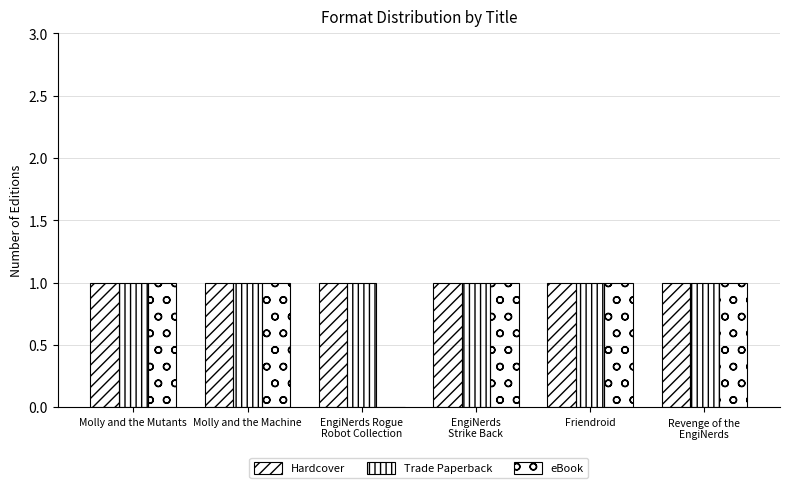

What is the maximum value for Hardcover?

1